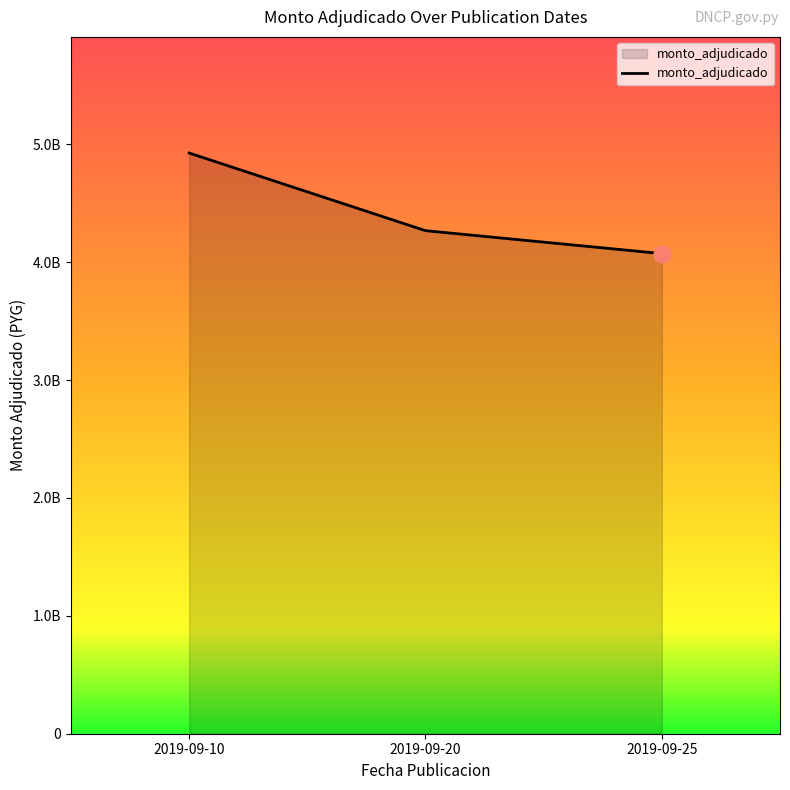

Rank the categories by value from lowest to highest.

2019-09-25, 2019-09-20, 2019-09-10